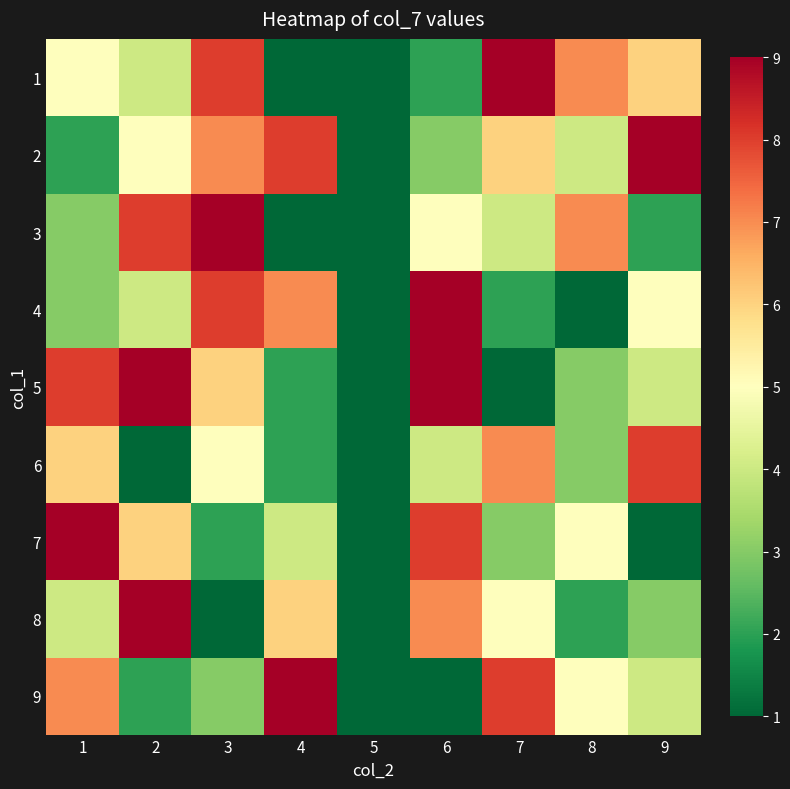

Reading left to right, extract all data points from this chart.

1: 1=5	2=4	3=8	4=1	5=0	6=2	7=9	8=7	9=6
2: 1=2	2=5	3=7	4=8	5=0	6=3	7=6	8=4	9=9
3: 1=3	2=8	3=9	4=1	5=0	6=5	7=4	8=7	9=2
4: 1=3	2=4	3=8	4=7	5=0	6=9	7=2	8=1	9=5
5: 1=8	2=9	3=6	4=2	5=0	6=9	7=1	8=3	9=4
6: 1=6	2=1	3=5	4=2	5=0	6=4	7=7	8=3	9=8
7: 1=9	2=6	3=2	4=4	5=0	6=8	7=3	8=5	9=1
8: 1=4	2=9	3=1	4=6	5=0	6=7	7=5	8=2	9=3
9: 1=7	2=2	3=3	4=9	5=0	6=1	7=8	8=5	9=4